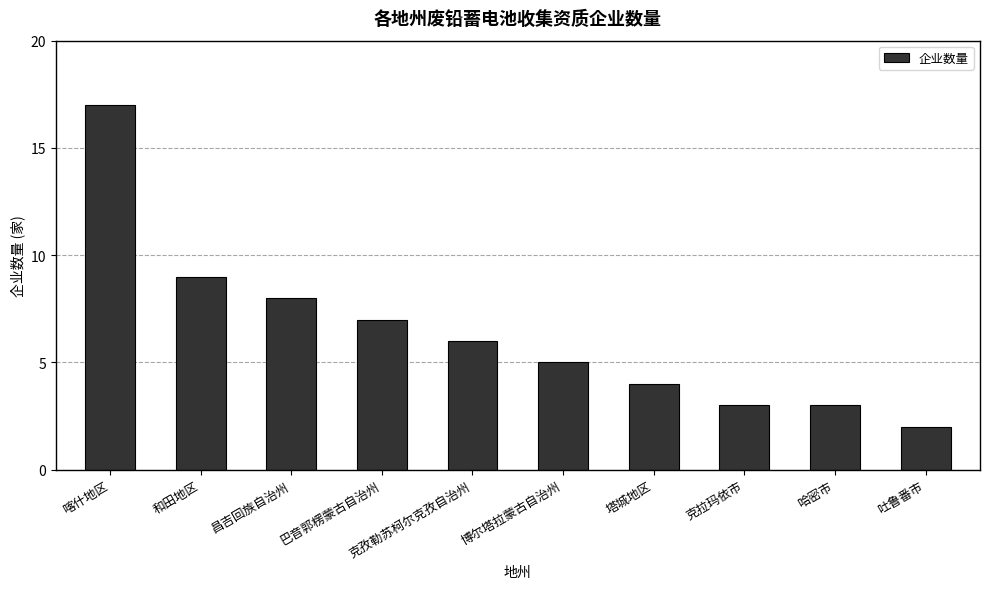

What is the sum of all values?

64